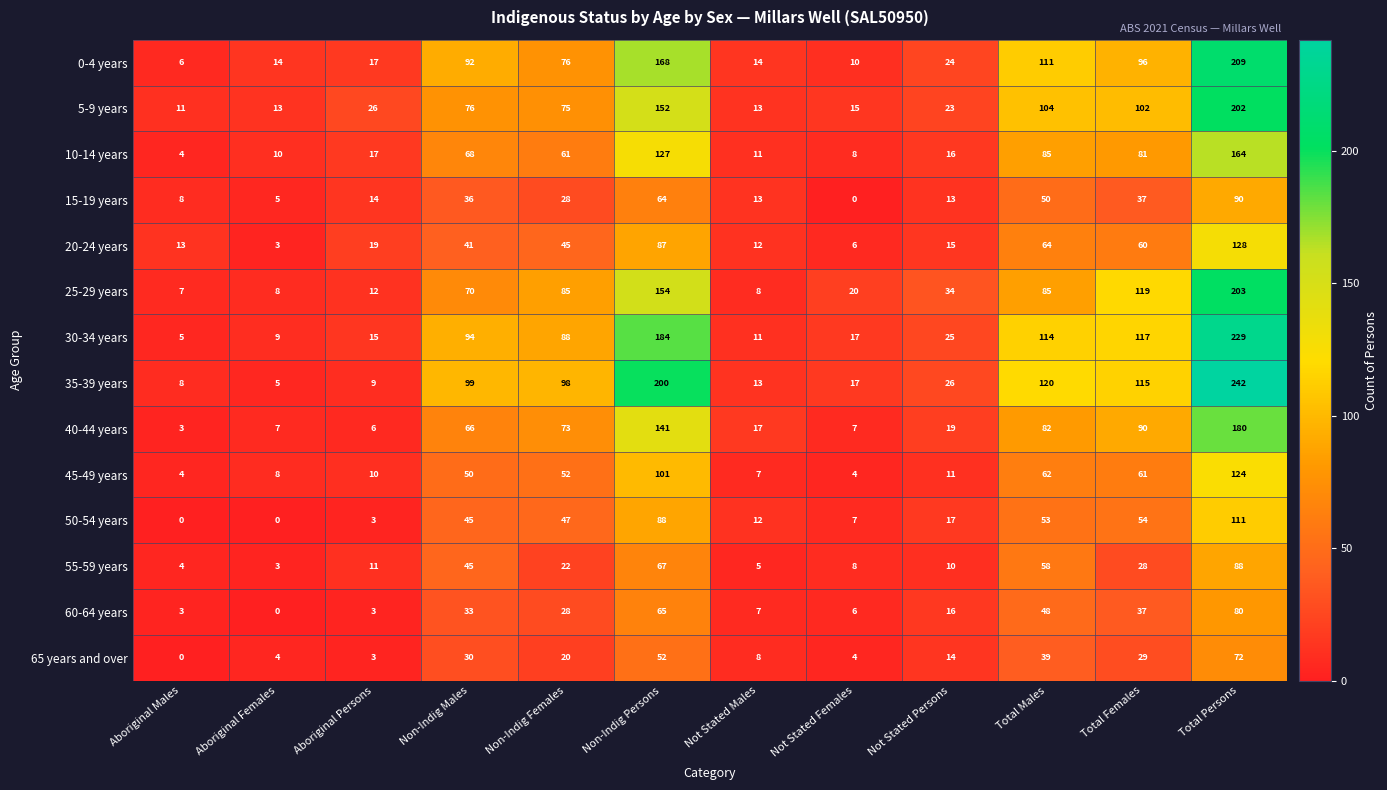

Which category has the highest value in the 0-4 years series?

Total Persons